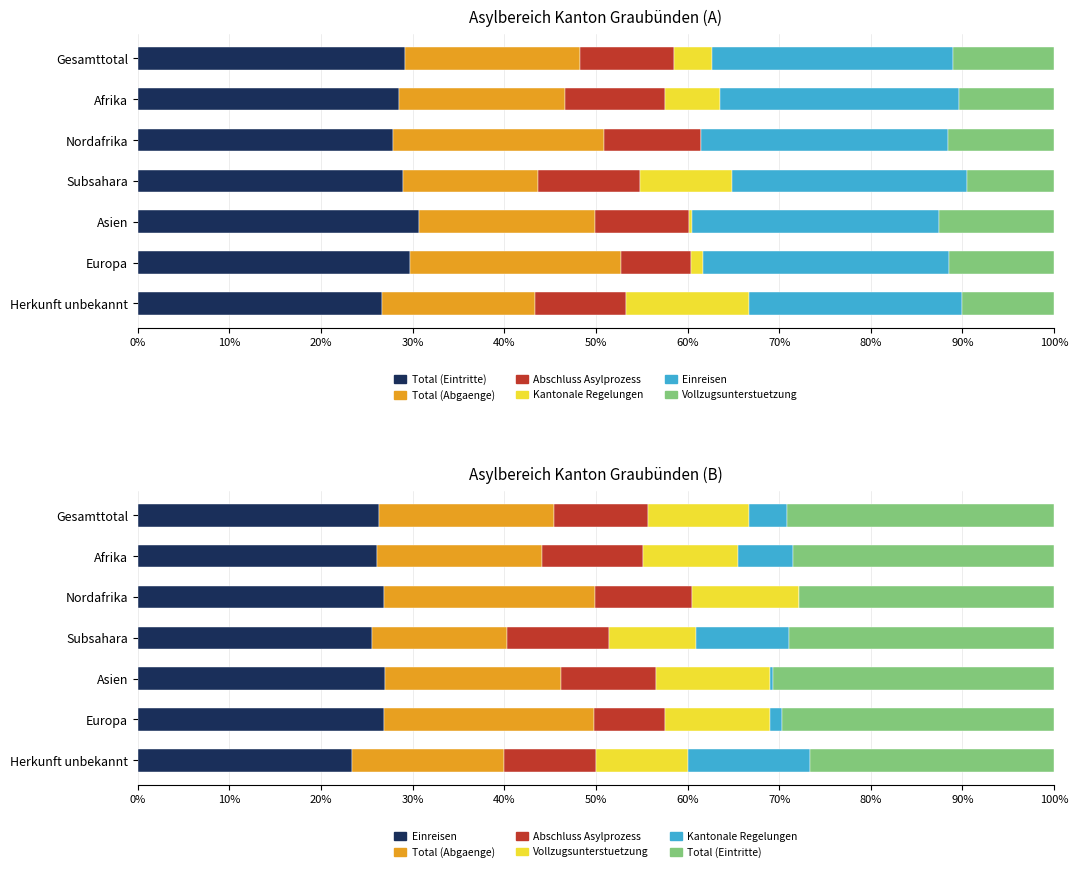

How many distinct data groups are displayed?

6